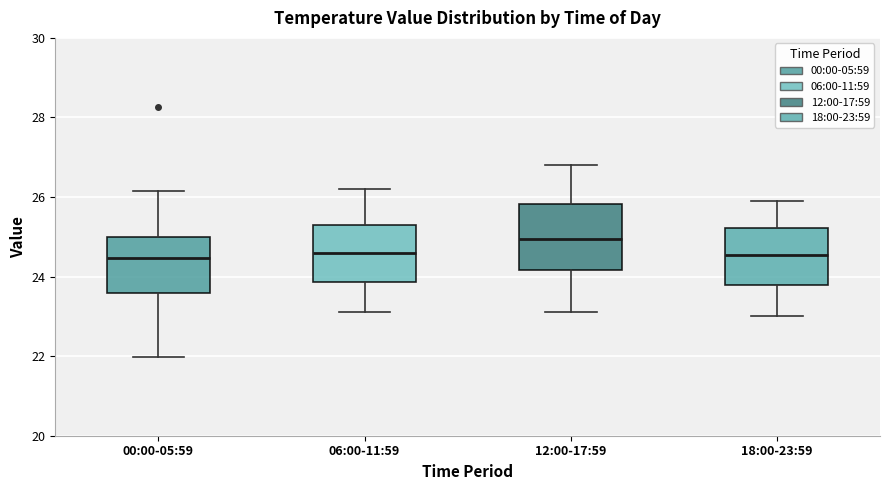

Where is the lower edge of the box for 18:00-23:59 on the y-axis? The values are not printed on the chart, so give them approximately, as read against the axis.

23.8